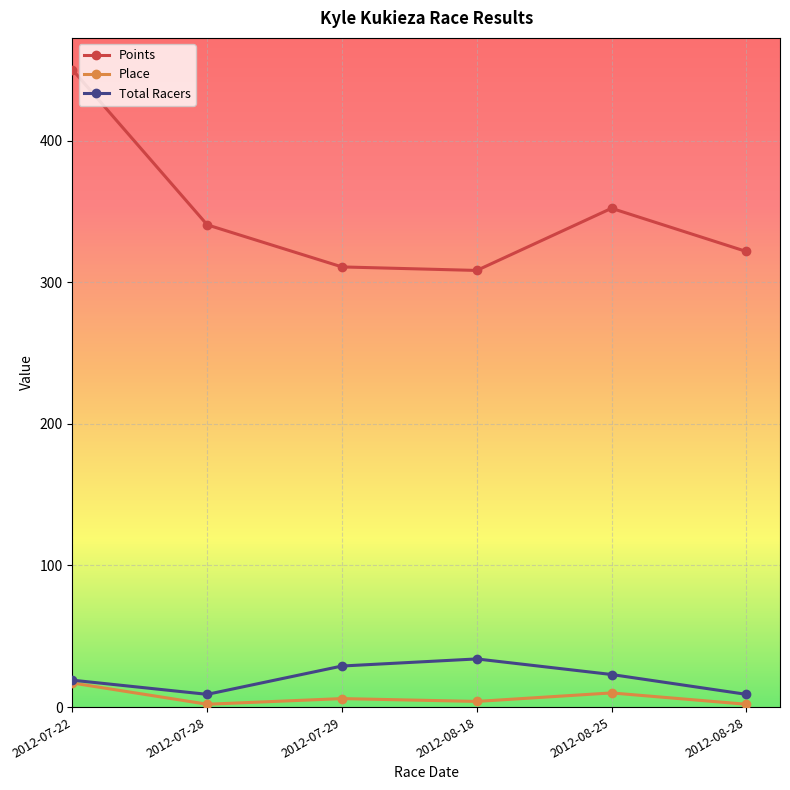

How many lines are shown in the chart?

3